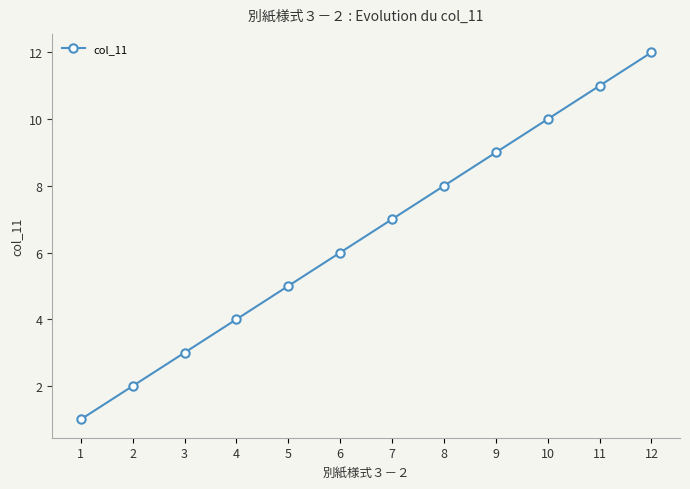

What is the value of the 12th point from the left?

12